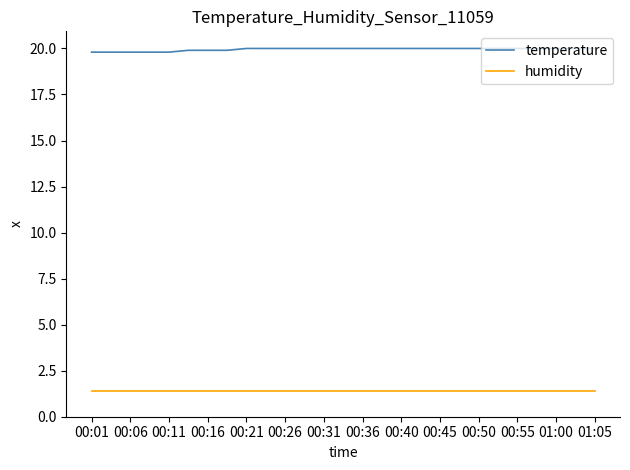

List the series in order of their peak value, highest first.

temperature, humidity